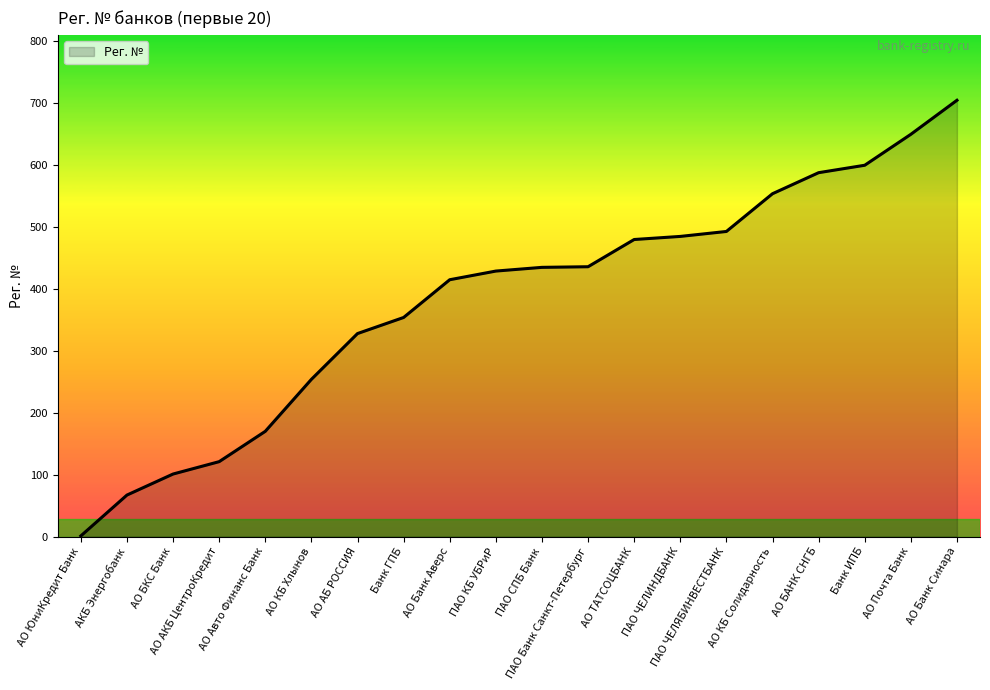

Which label corresponds to the smallest value in the chart?

АО ЮниКредит Банк